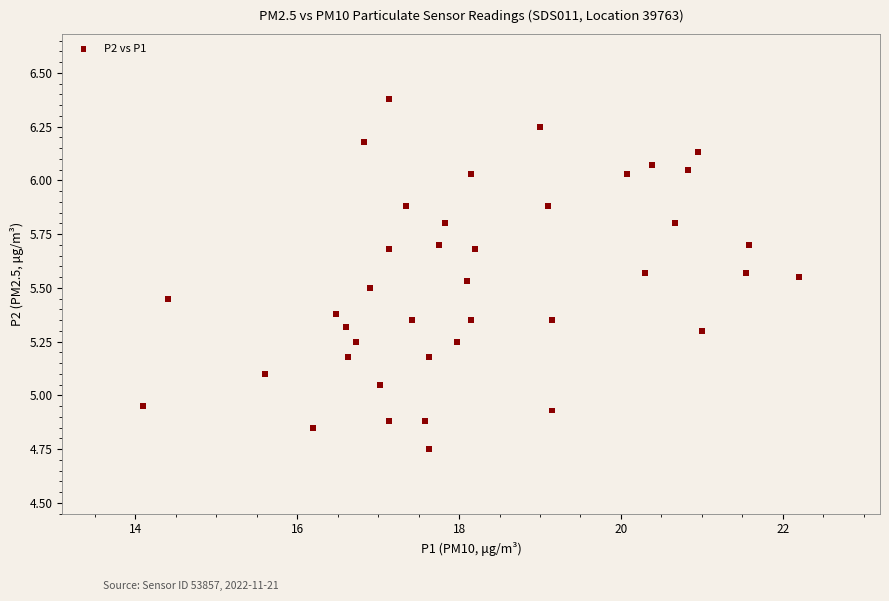

What is the range of Y values (max minus min)?

1.6